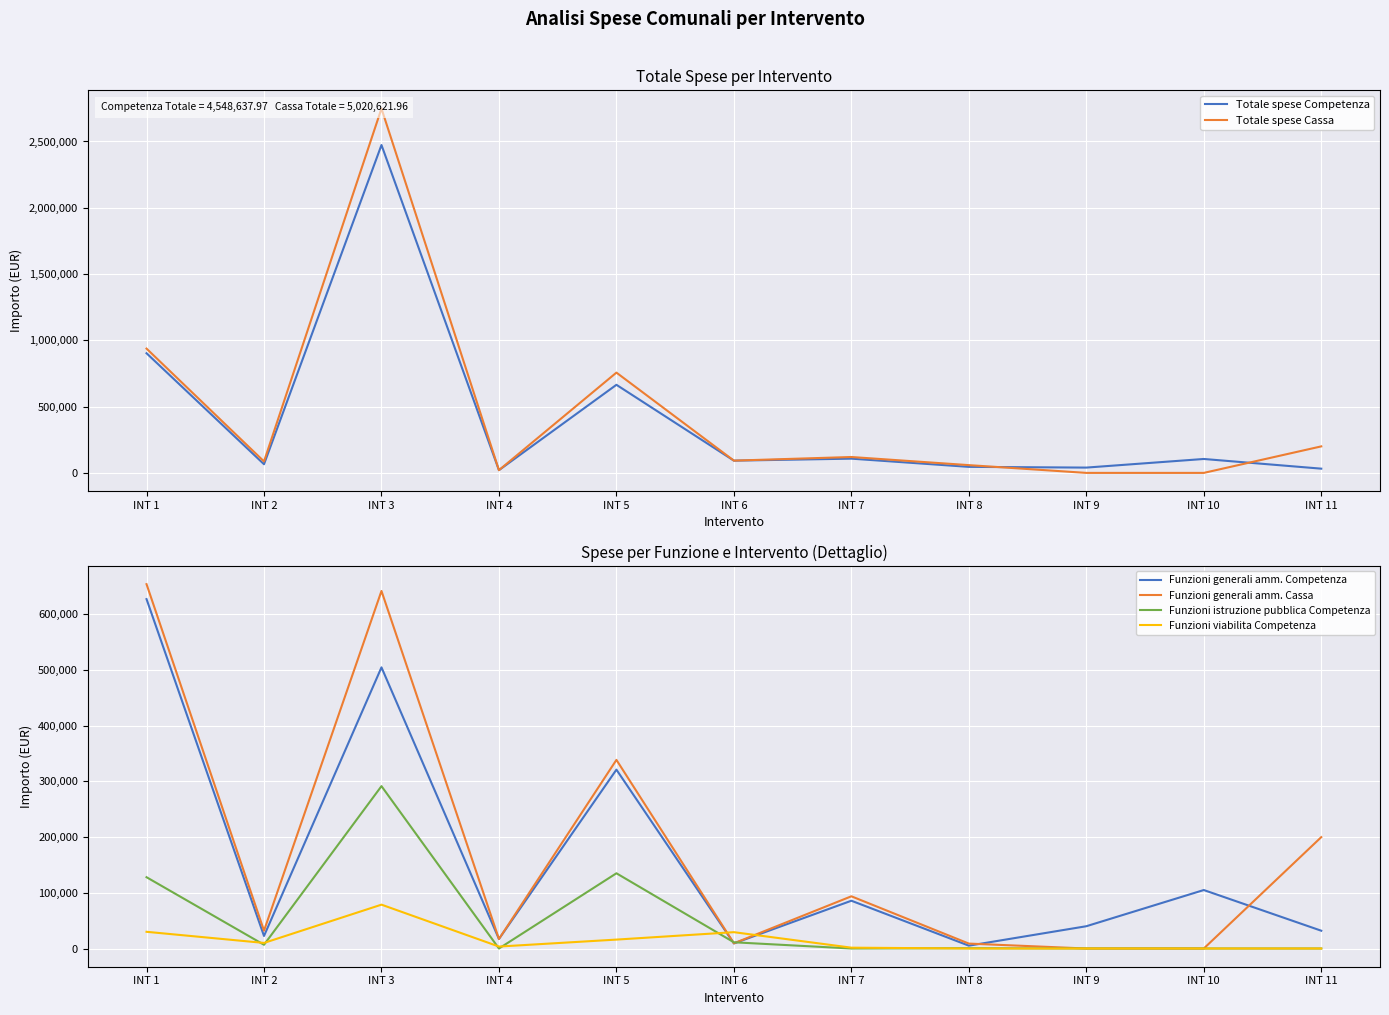

What is the difference between the second highest and minimum values in the Funzioni viabilita Competenza series?

30000.0